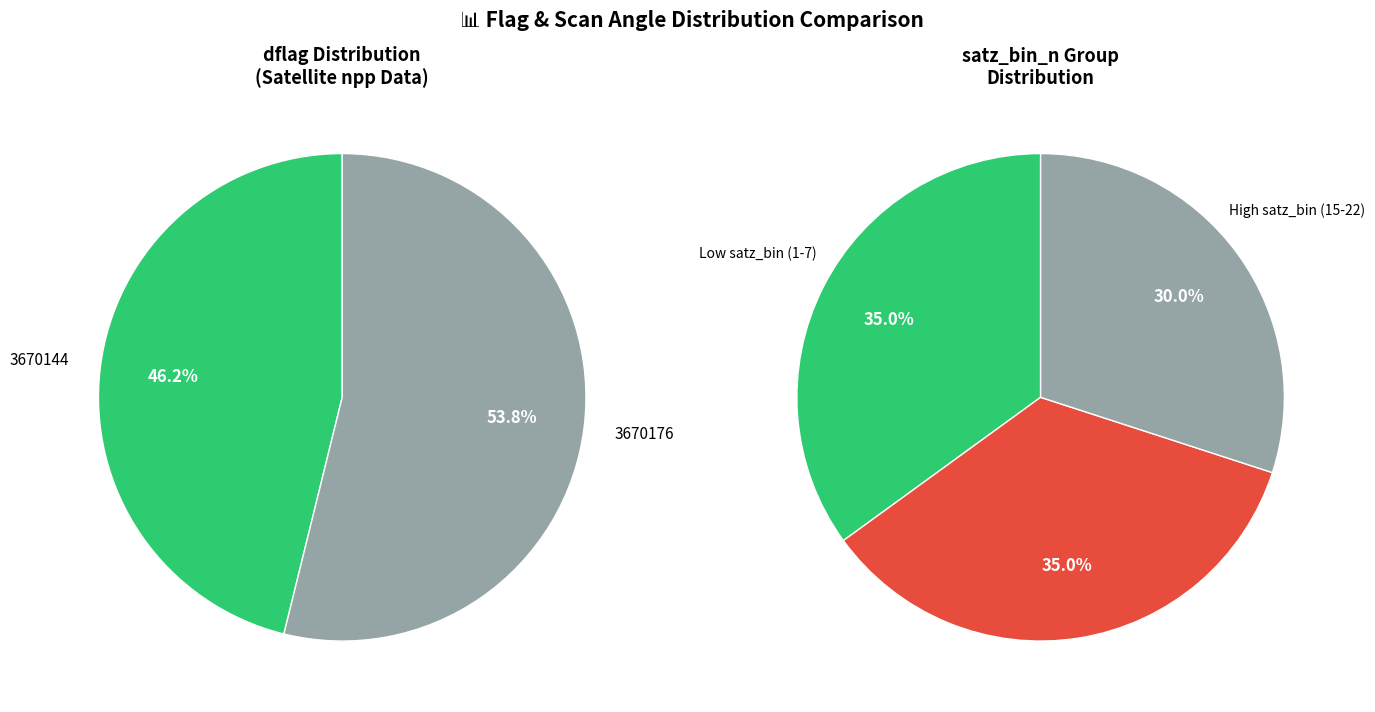

Rank the categories by value from lowest to highest.

3670144, 3670176